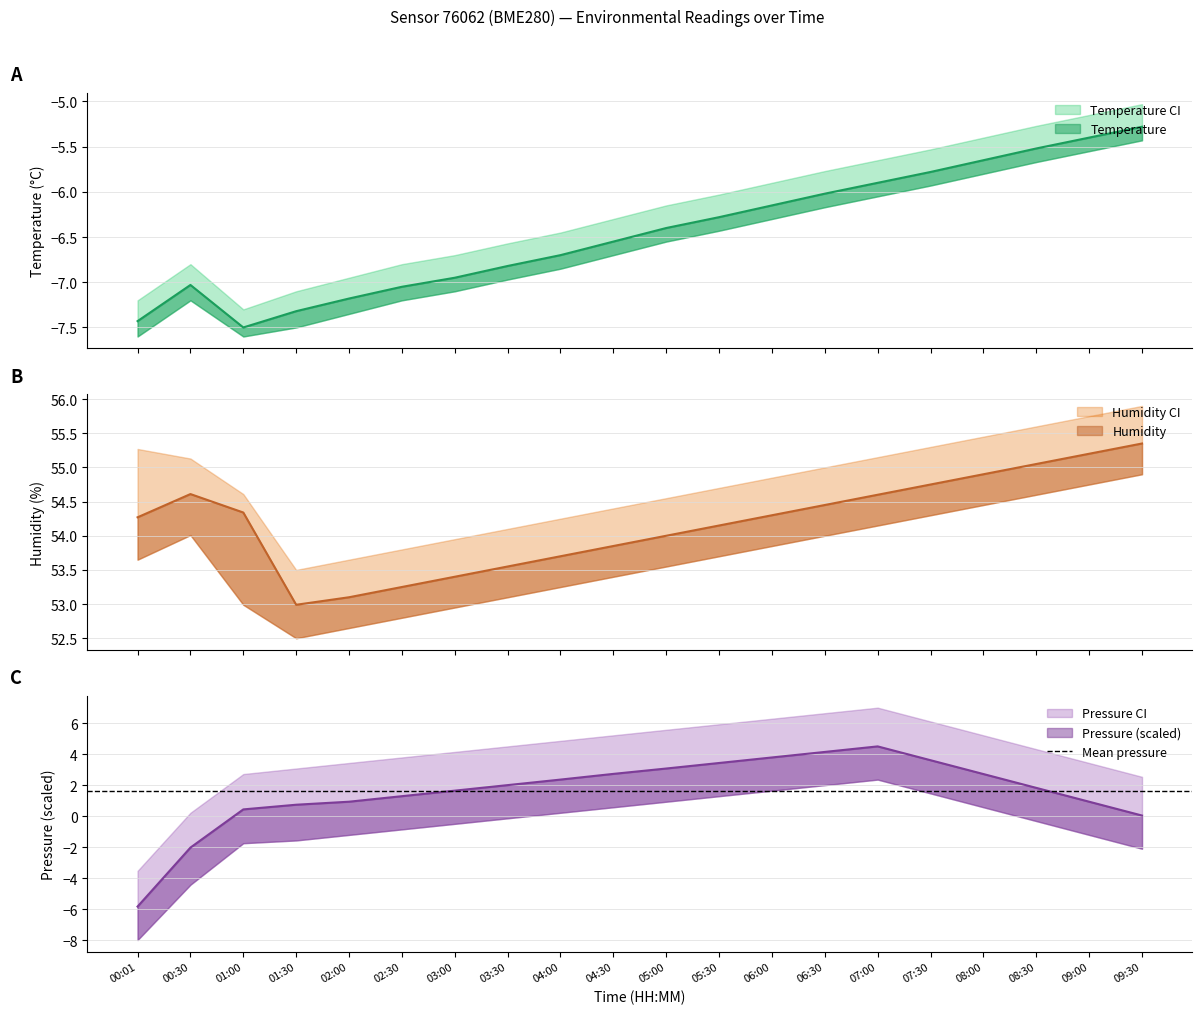

Does the chart have visible grid lines?

Yes